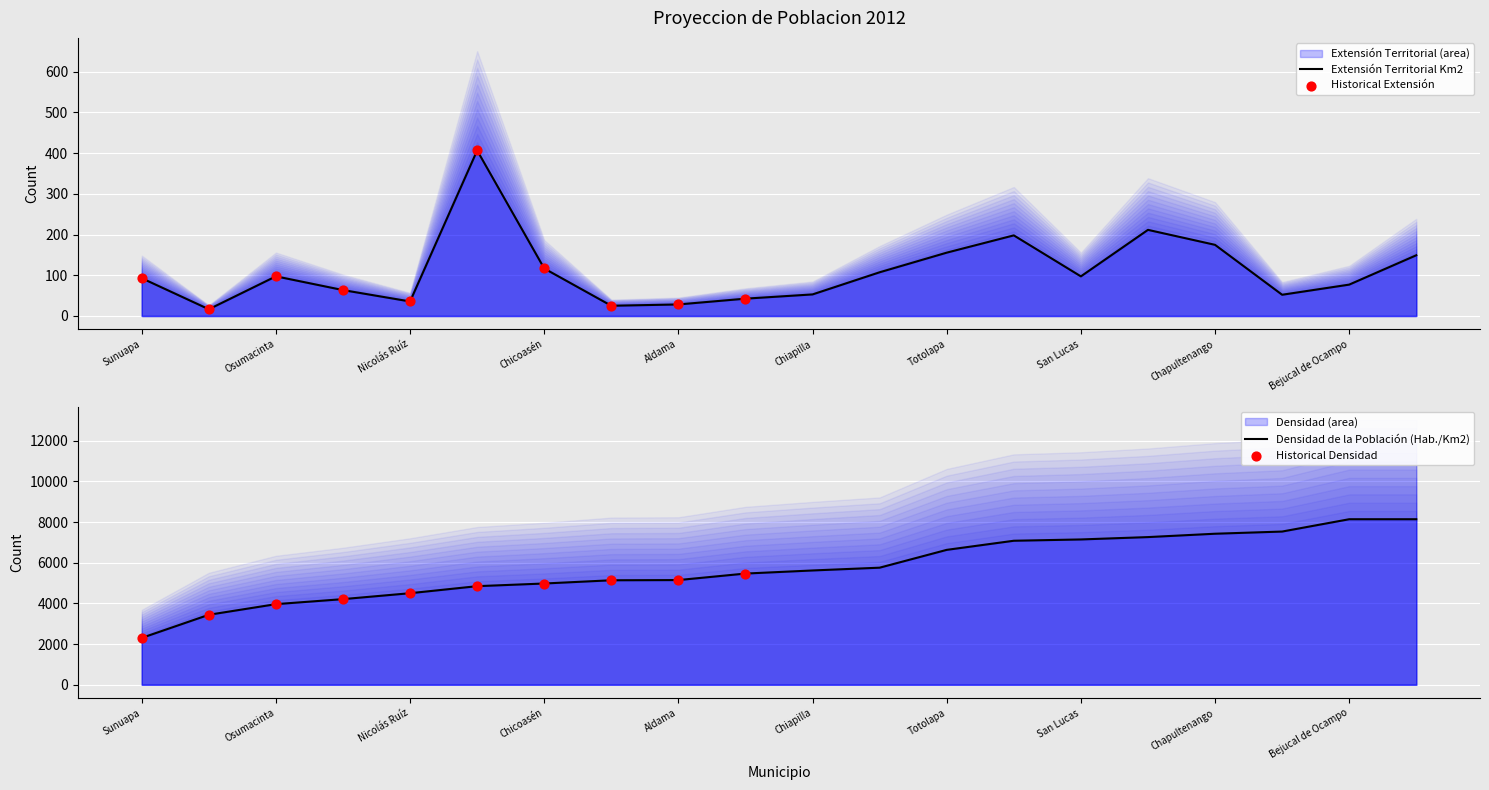

Which series has the largest total across all categories?

Densidad de la Población (Hab./Km2)